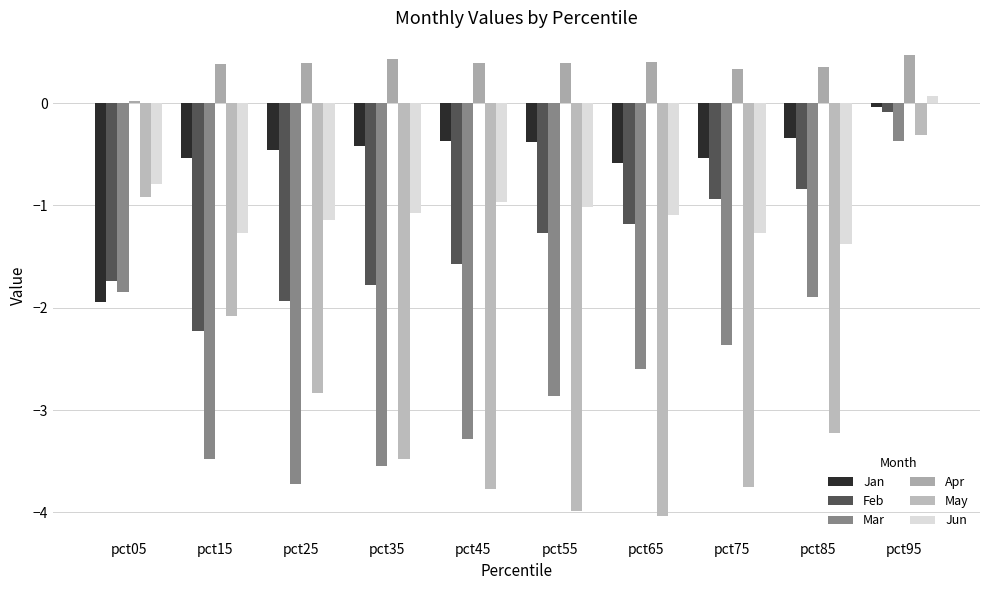

Which category has the highest value in the Jun series?

pct95